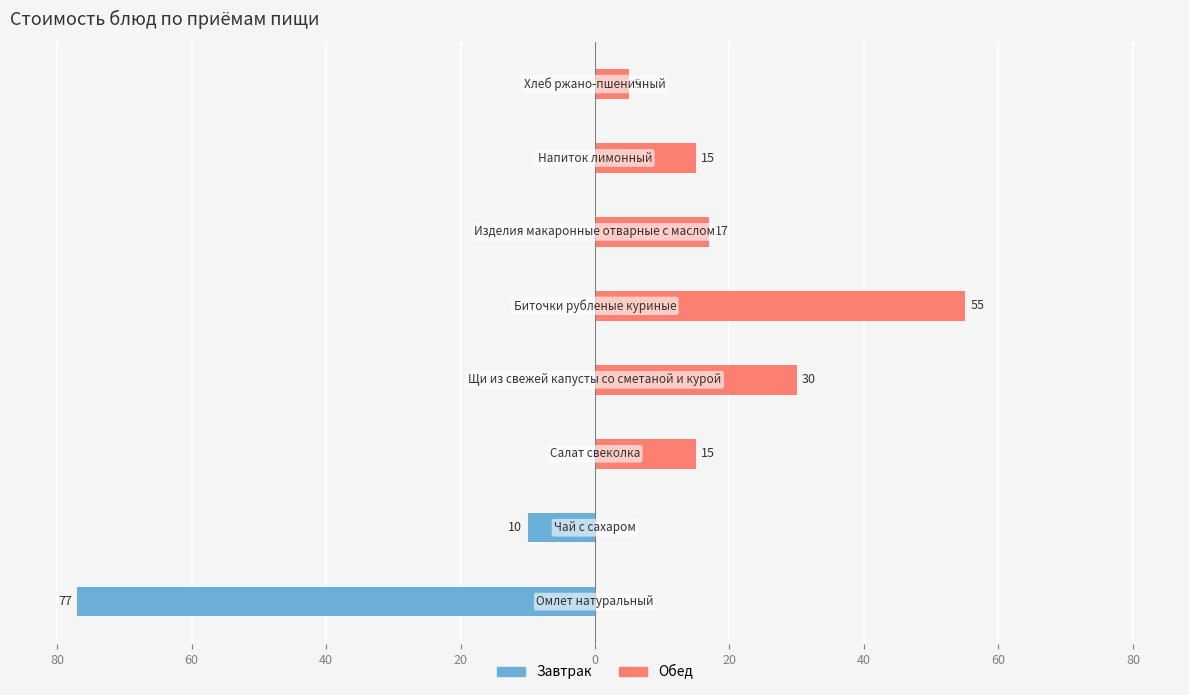

What are all the series names shown in the legend?

Завтрак, Обед